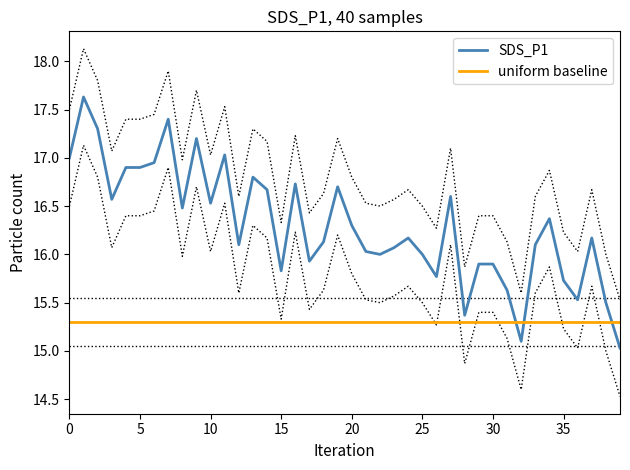

Does the chart display data point markers on the line(s)?

No